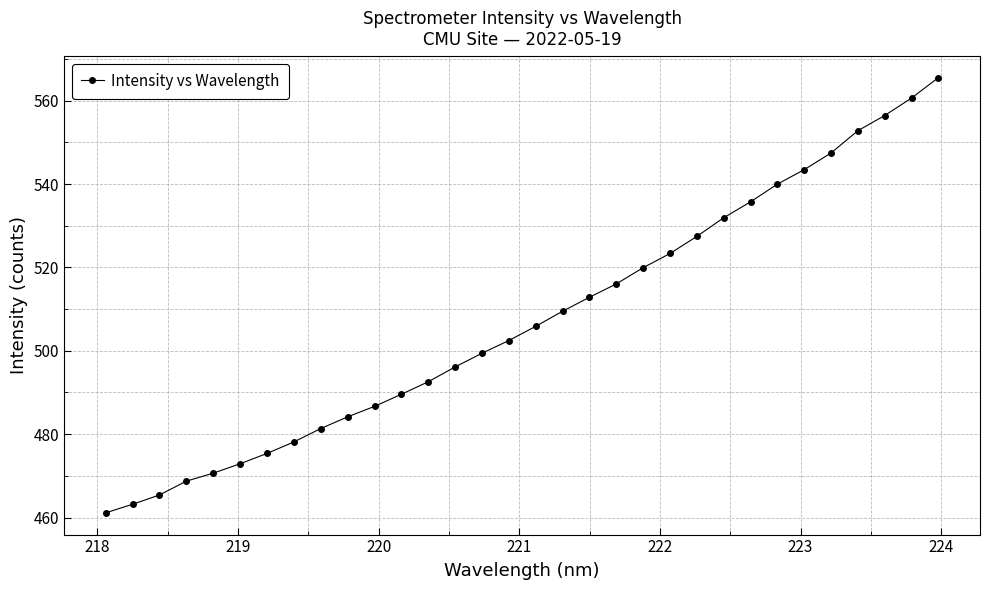

What is the value of the 30th point from the left?

556.4